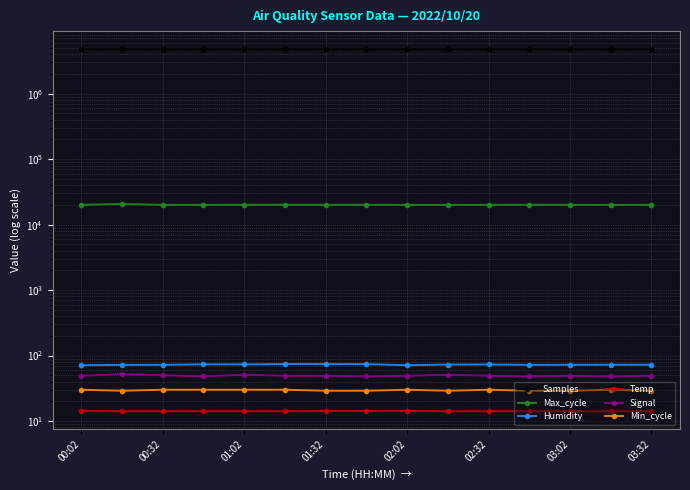

What is the spread (max minus min) of values at 11?

4786995.9